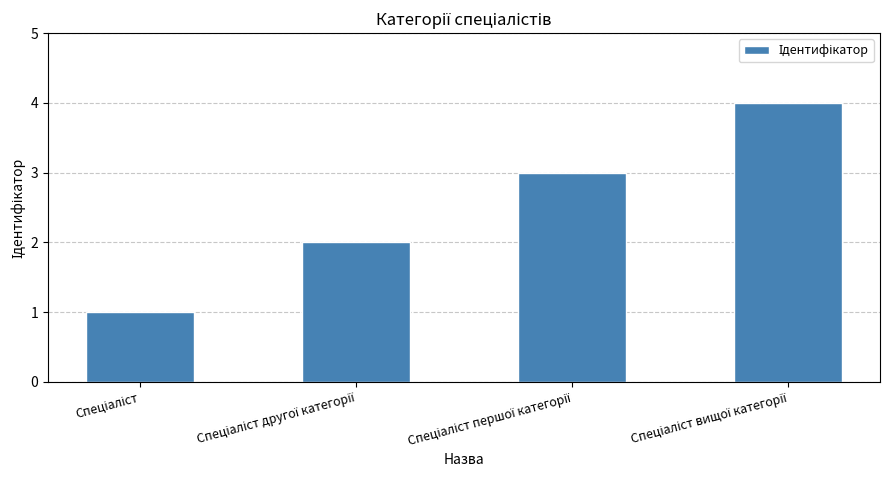

Count the number of data series in this chart.

1